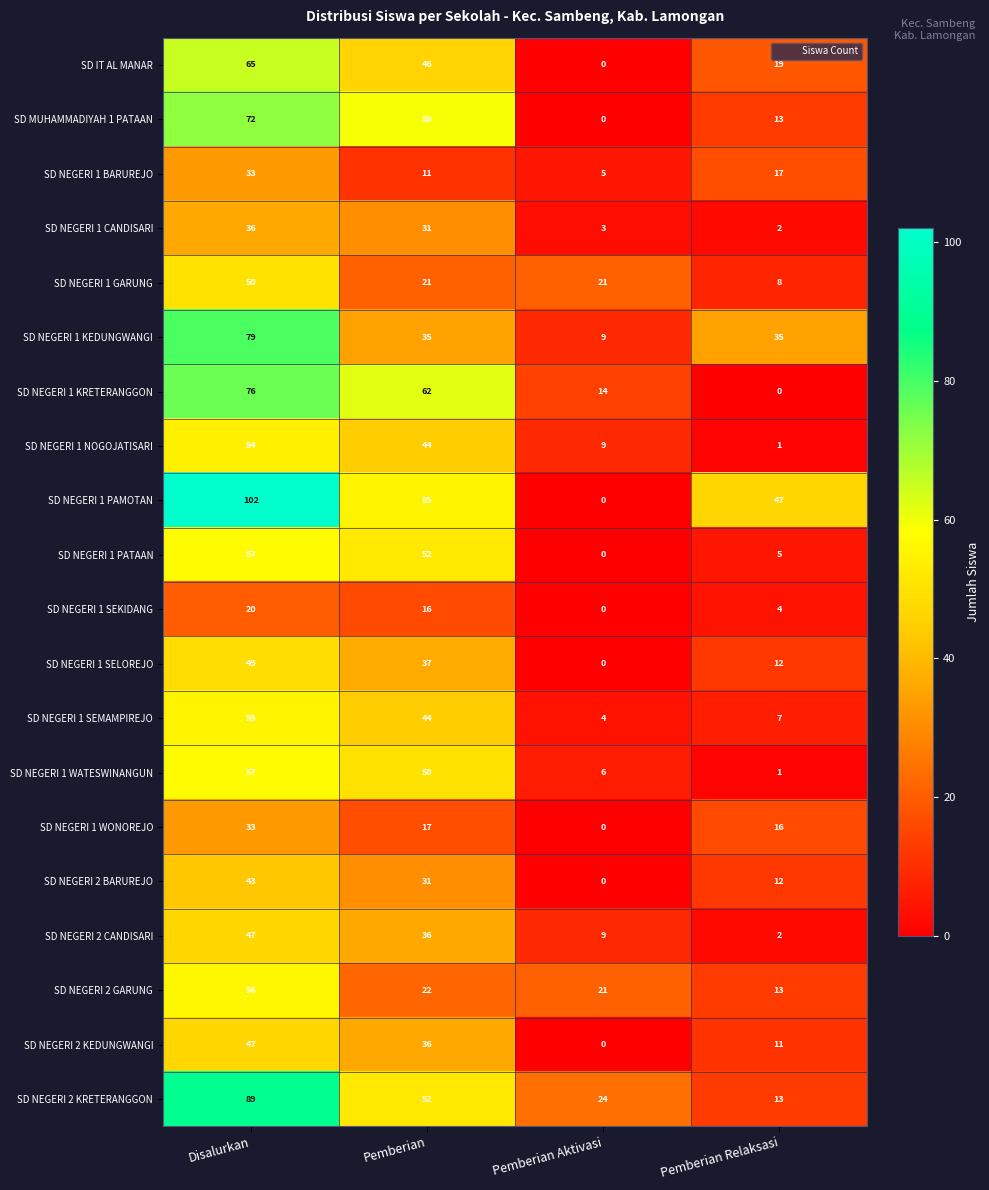

The value of SD NEGERI 1 SELOREJO at Pemberian Aktivasi is 0. True or false?

True